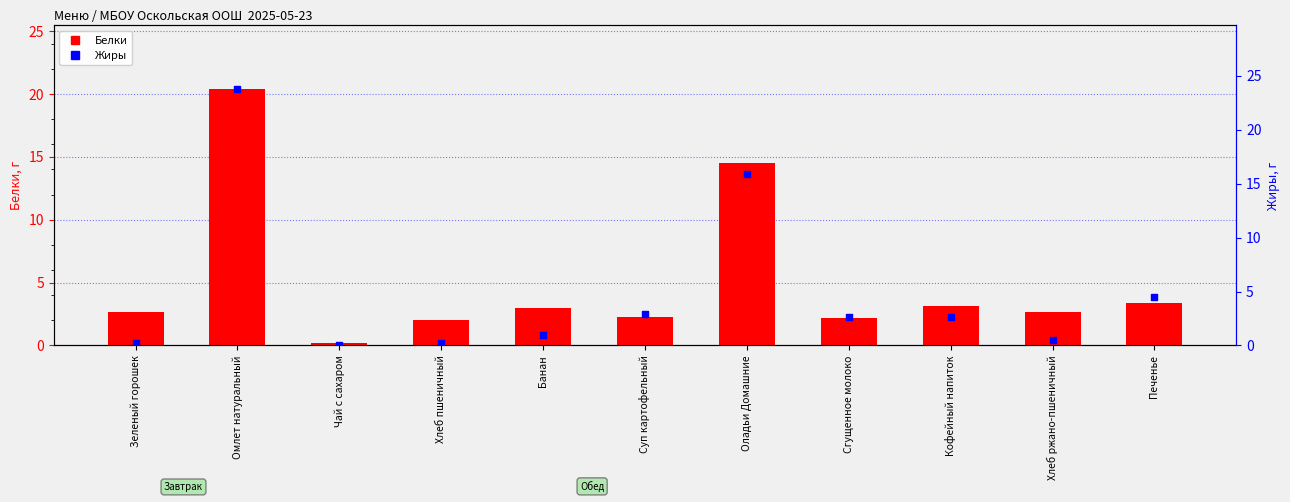

Which series contains the lowest Y value?

Жиры